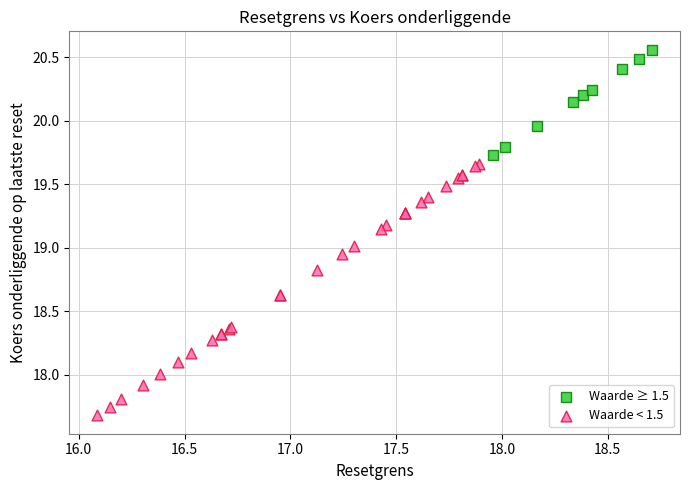

Which series has the widest spread of Y values?

Waarde < 1.5